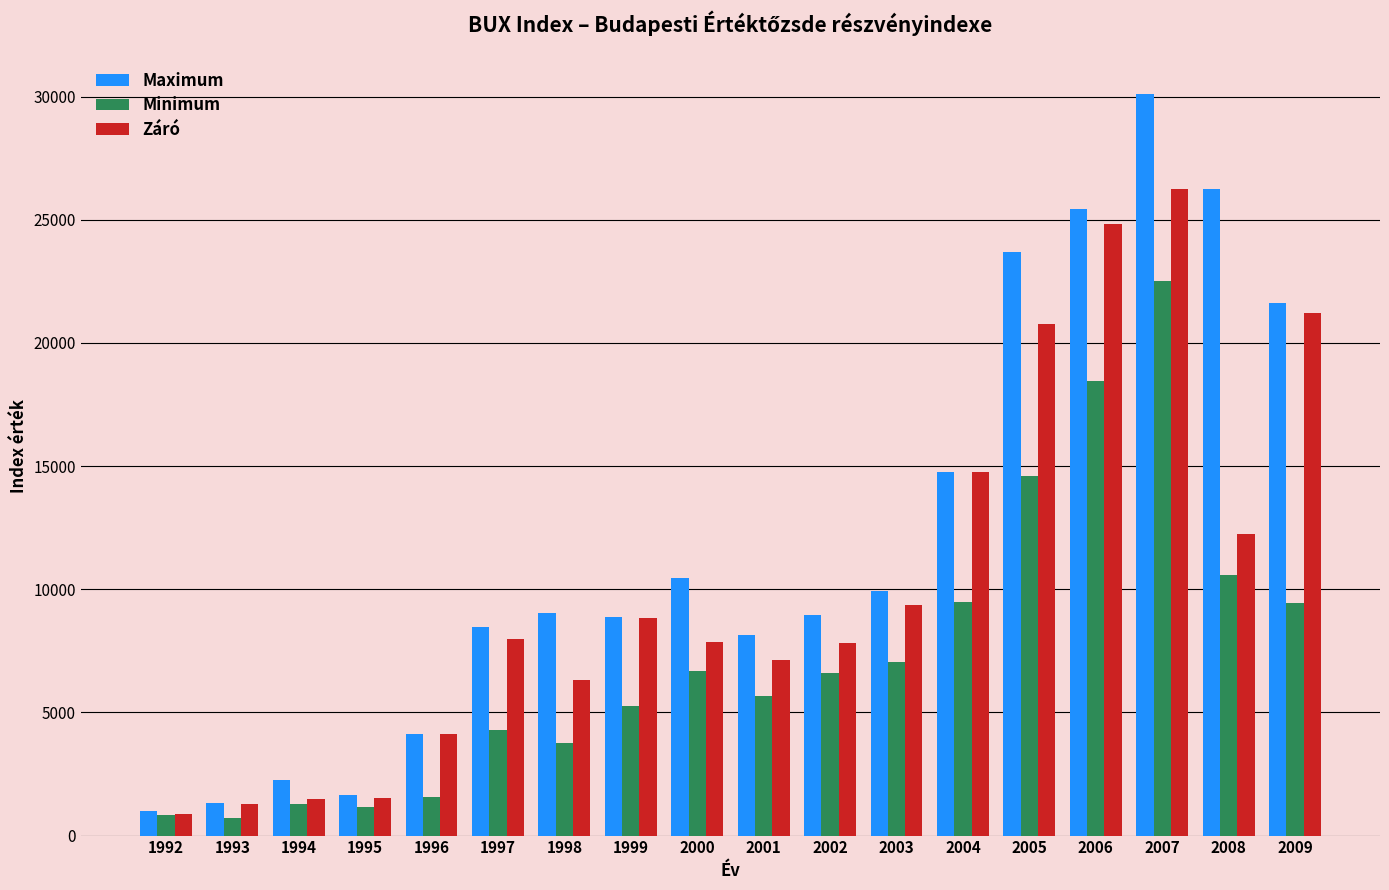

What value does the Minimum series have at 1993?

717.8